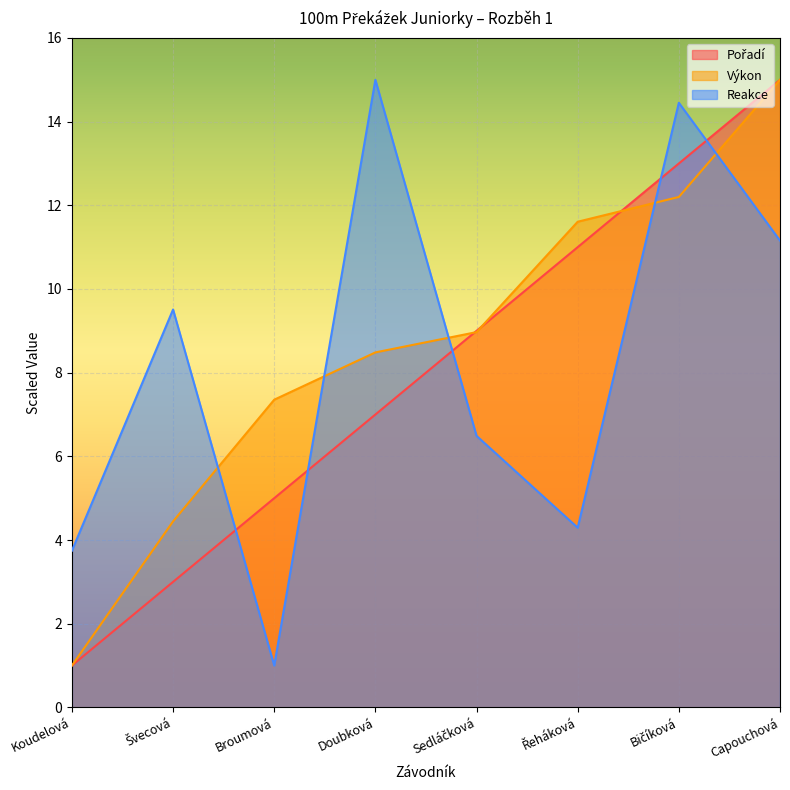

Reading right to left, extract all data points from this chart.

Pořadí: 15.0	13.0	11.0	9.0	7.0	5.0	3.0	1.0
Výkon: 15.0	12.2	11.6	9.0	8.5	7.4	4.4	1.0
Reakce: 11.2	14.5	4.3	6.5	15.0	1.0	9.5	3.7